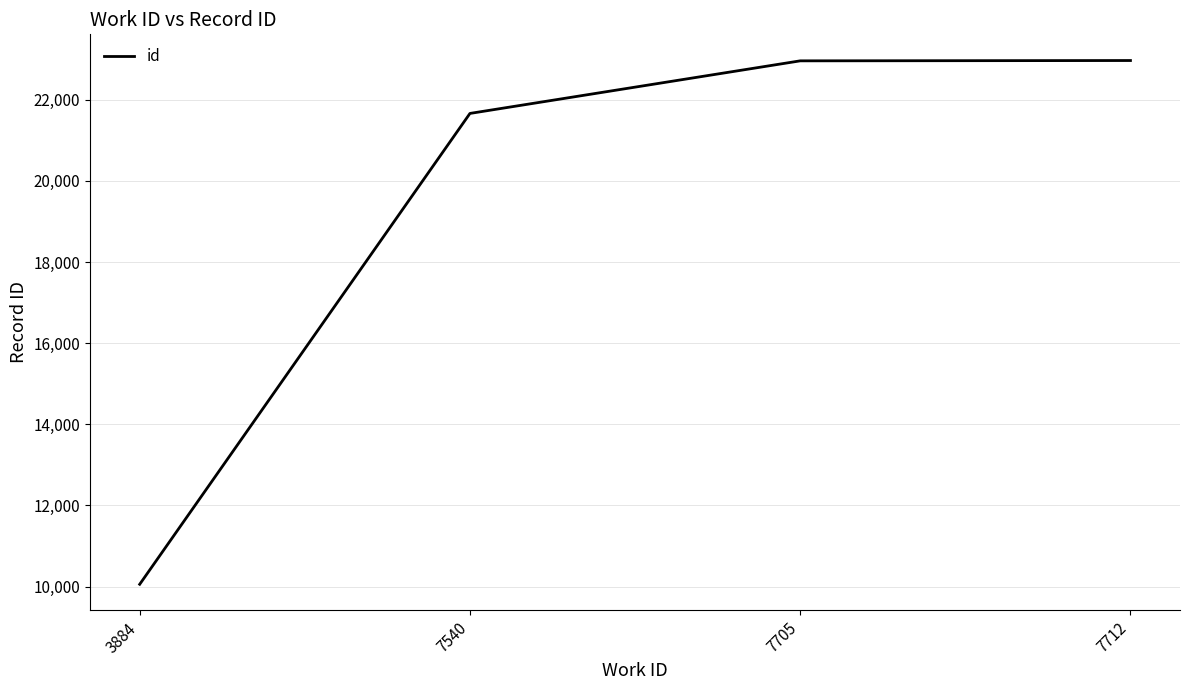

The value at 7705 is 39707. True or false?

False